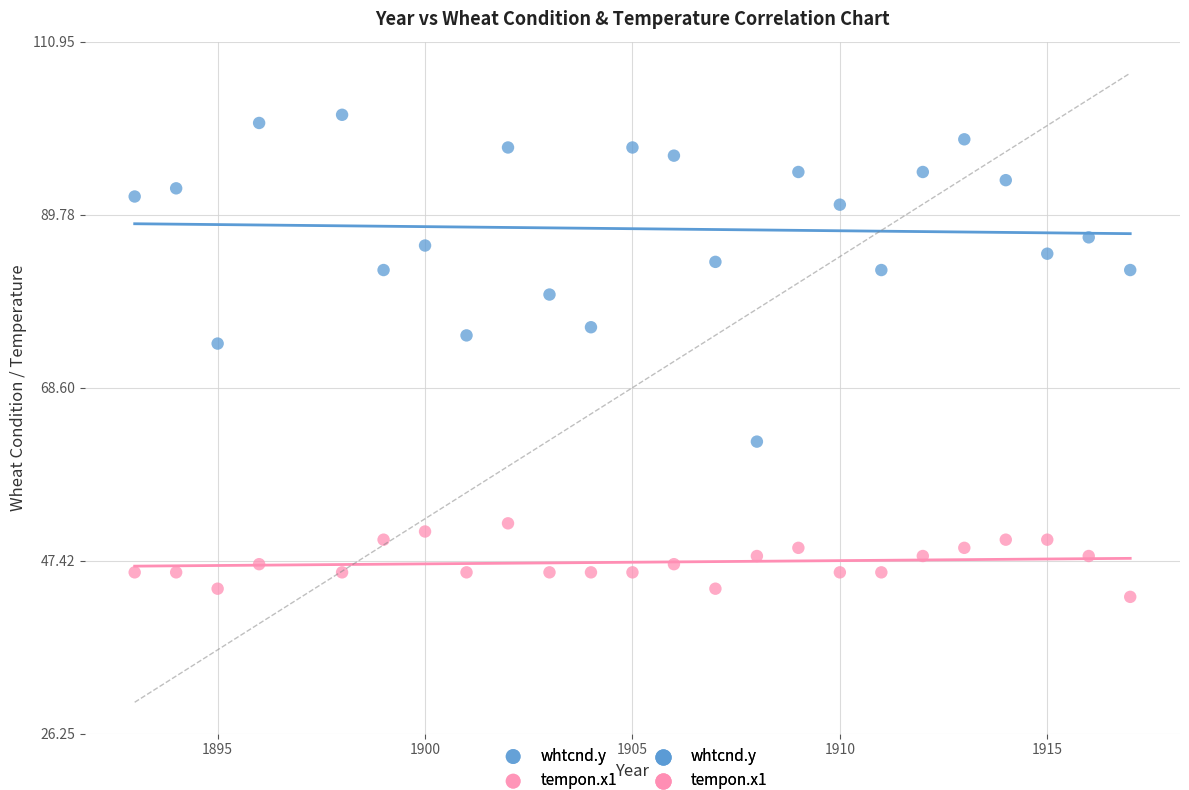

Which series has the widest spread of Y values?

whtcnd.y